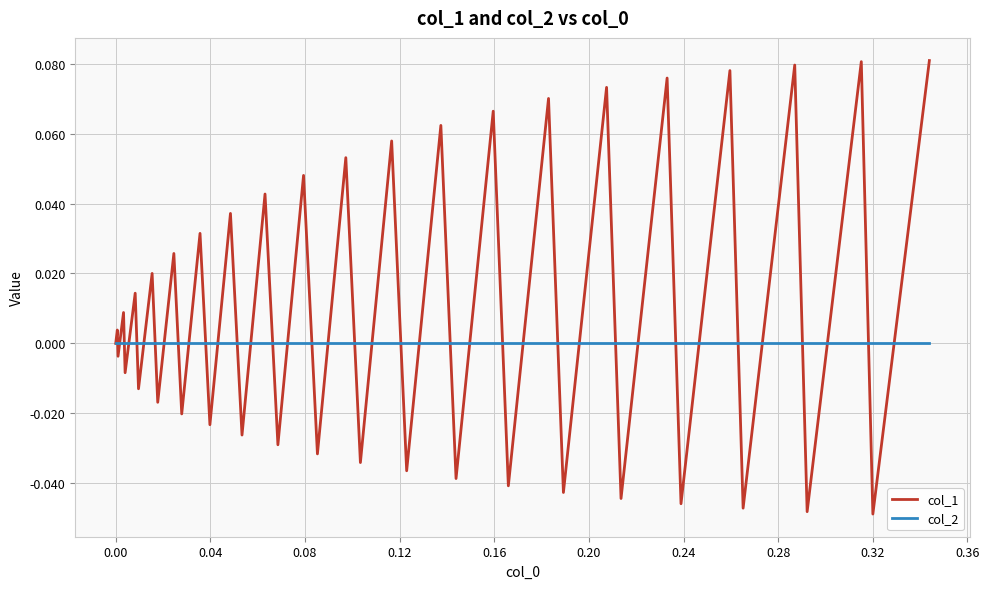

Which series has the largest range (max minus min)?

col_1